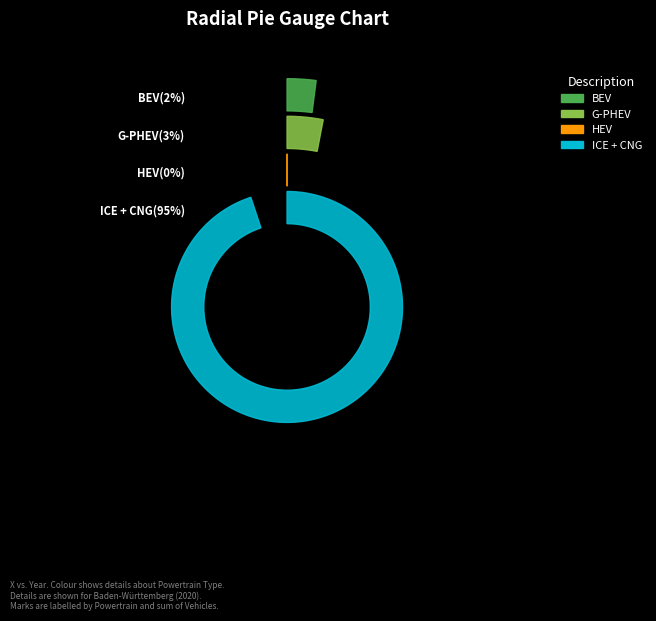

Is it true that ICE + CNG is 99% of the pie?

False